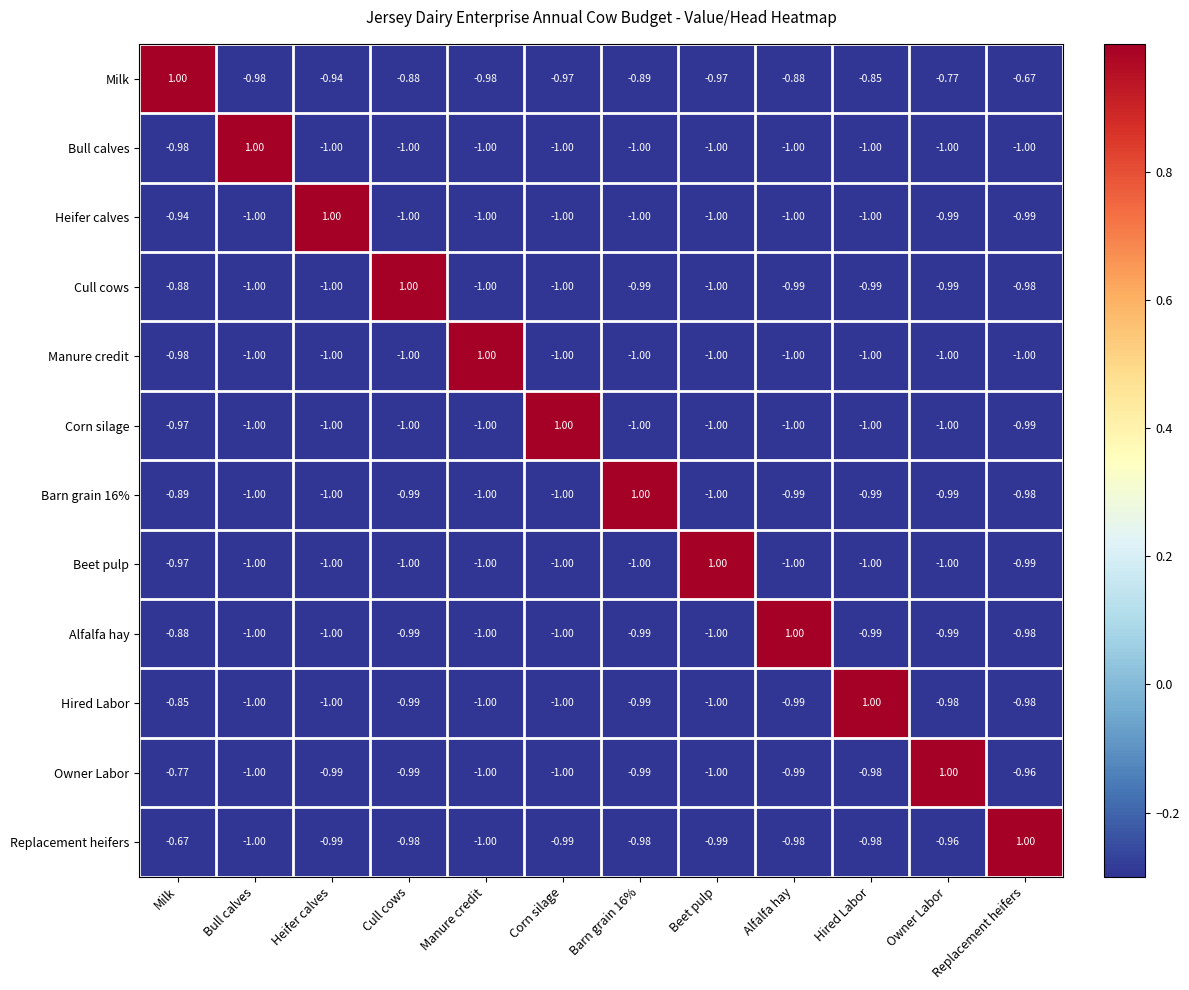

Is the value of Replacement heifers at Beet pulp greater than the value of Heifer calves at Hired Labor?

Yes